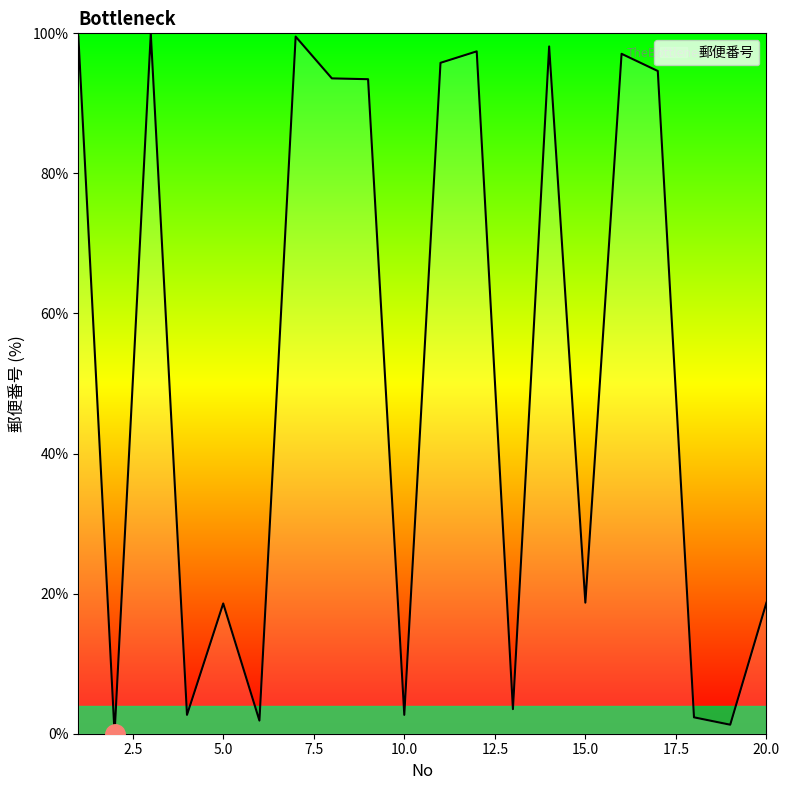

What is the difference between the maximum and minimum values?

100.0